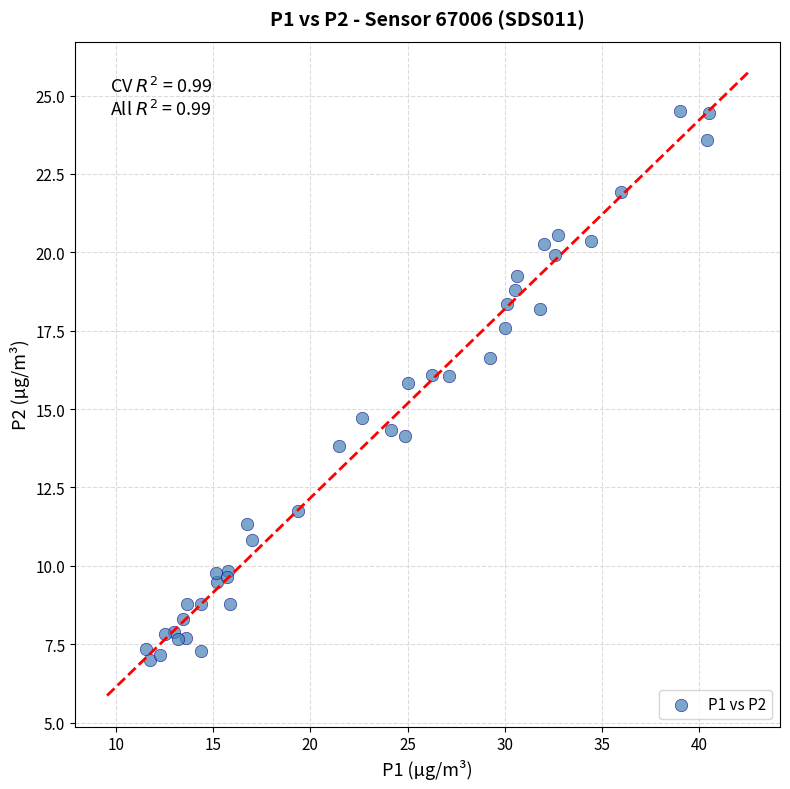

What Y value in the scatter plot is closest to 15?

14.7